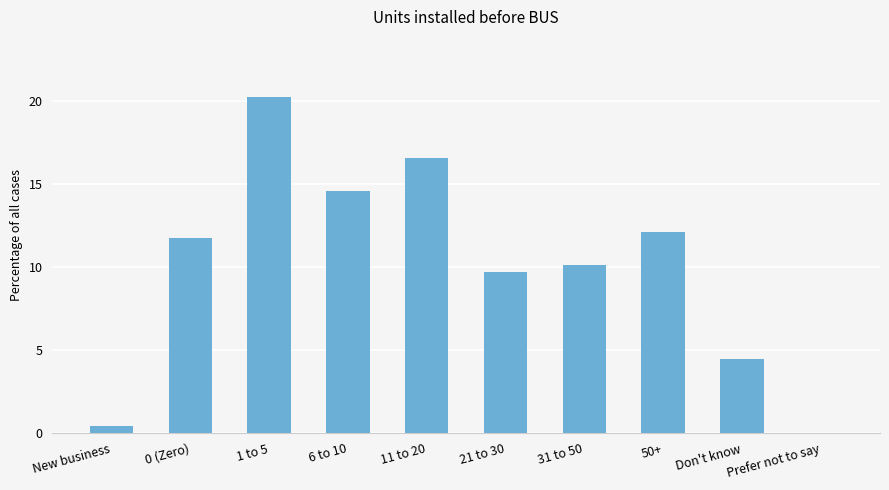

Reading left to right, what are all the values shown in this chart?

New business=0.4	0 (Zero)=11.7	1 to 5=20.2	6 to 10=14.6	11 to 20=16.6	21 to 30=9.7	31 to 50=10.1	50+=12.1	Don't know=4.5	Prefer not to say=0.0